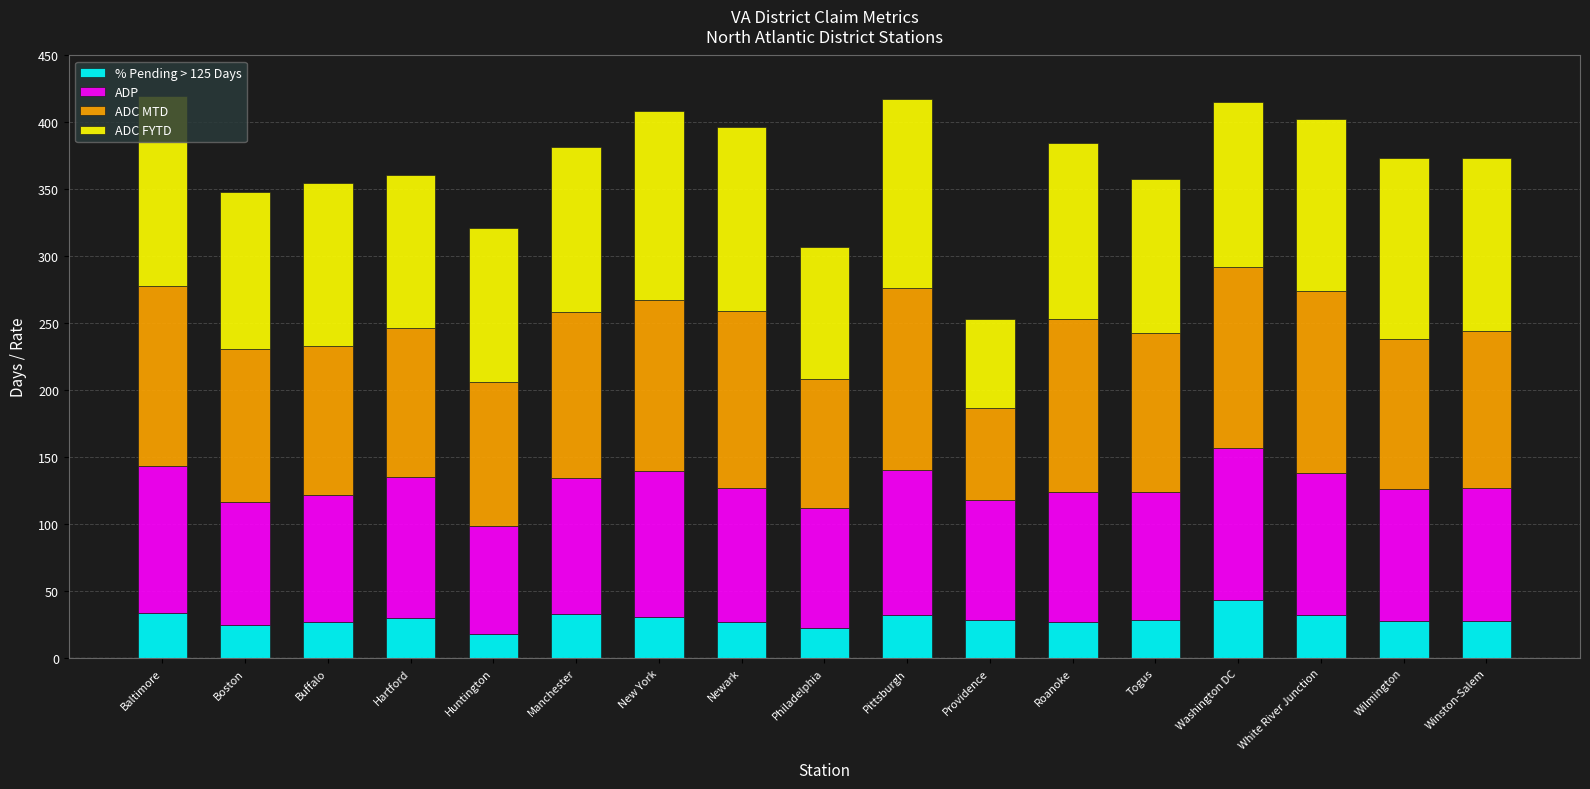

What is the highest value of the % Pending > 125 Days series?

43.5